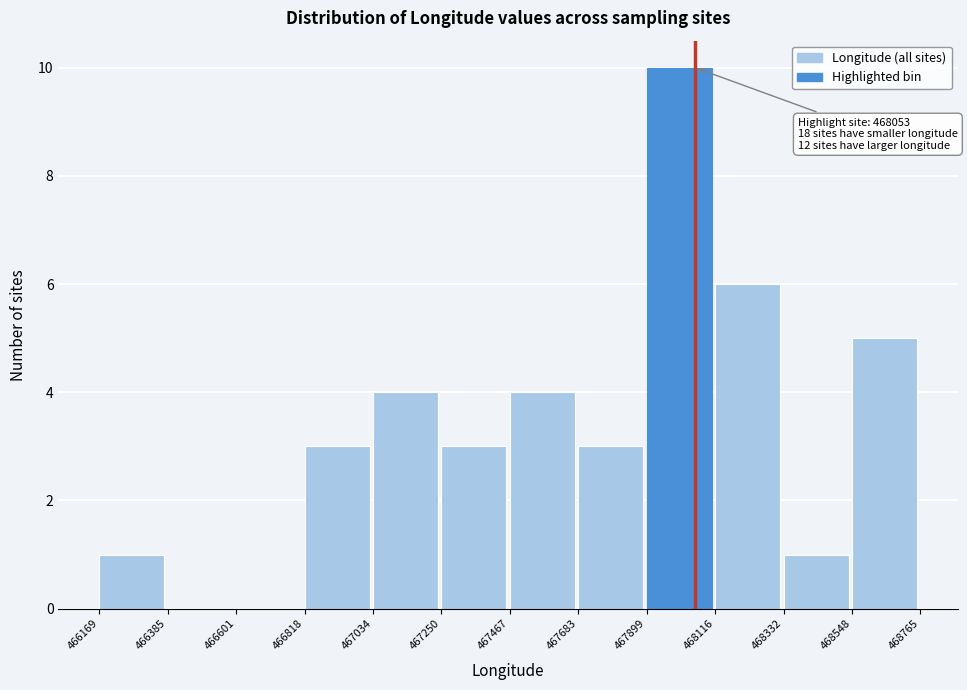

Which range on the x-axis has the tallest bar?

467899 to 468116